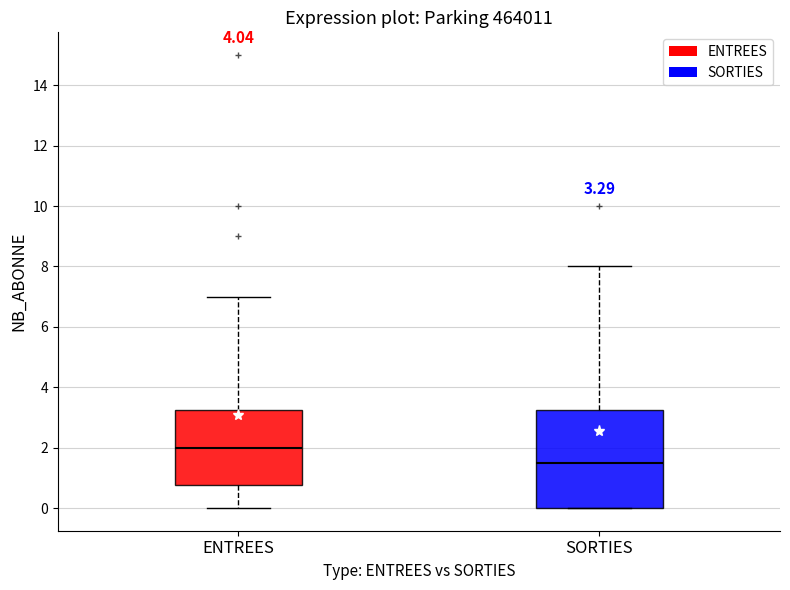

Which box is the tallest, from its lower edge to its upper edge?

SORTIES